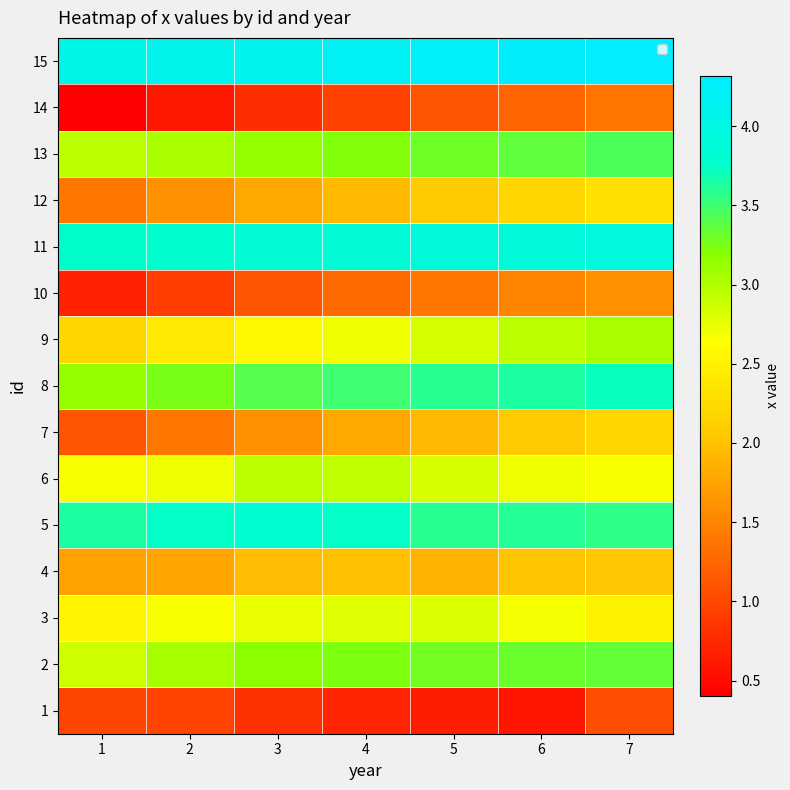

Reading left to right, extract all data points from this chart.

1: 1=1.0	2=1.0	3=0.8	4=0.7	5=0.7	6=0.6	7=1.1
2: 1=2.9	2=3.0	3=3.2	4=3.2	5=3.3	6=3.3	7=3.3
3: 1=2.5	2=2.7	3=2.7	4=2.8	5=2.8	6=2.7	7=2.5
4: 1=1.7	2=1.8	3=1.9	4=2.0	5=1.9	6=2.0	7=2.0
5: 1=3.6	2=3.7	3=3.8	4=3.7	5=3.6	6=3.6	7=3.6
6: 1=2.7	2=2.7	3=2.9	4=2.9	5=2.8	6=2.7	7=2.7
7: 1=1.1	2=1.4	3=1.6	4=1.8	5=1.9	6=2.1	7=2.2
8: 1=3.1	2=3.3	3=3.4	4=3.5	5=3.6	6=3.6	7=3.7
9: 1=2.2	2=2.4	3=2.6	4=2.7	5=2.8	6=2.9	7=3.0
10: 1=0.7	2=0.9	3=1.1	4=1.3	5=1.4	6=1.5	7=1.6
11: 1=3.8	2=3.8	3=3.9	4=3.9	5=3.9	6=3.9	7=3.9
12: 1=1.4	2=1.6	3=1.8	4=1.9	5=2.1	6=2.2	7=2.3
13: 1=2.9	2=3.0	3=3.1	4=3.2	5=3.3	6=3.4	7=3.4
14: 1=0.4	2=0.6	3=0.8	4=0.9	5=1.1	6=1.2	7=1.4
15: 1=4.0	2=4.1	3=4.1	4=4.2	5=4.2	6=4.3	7=4.3